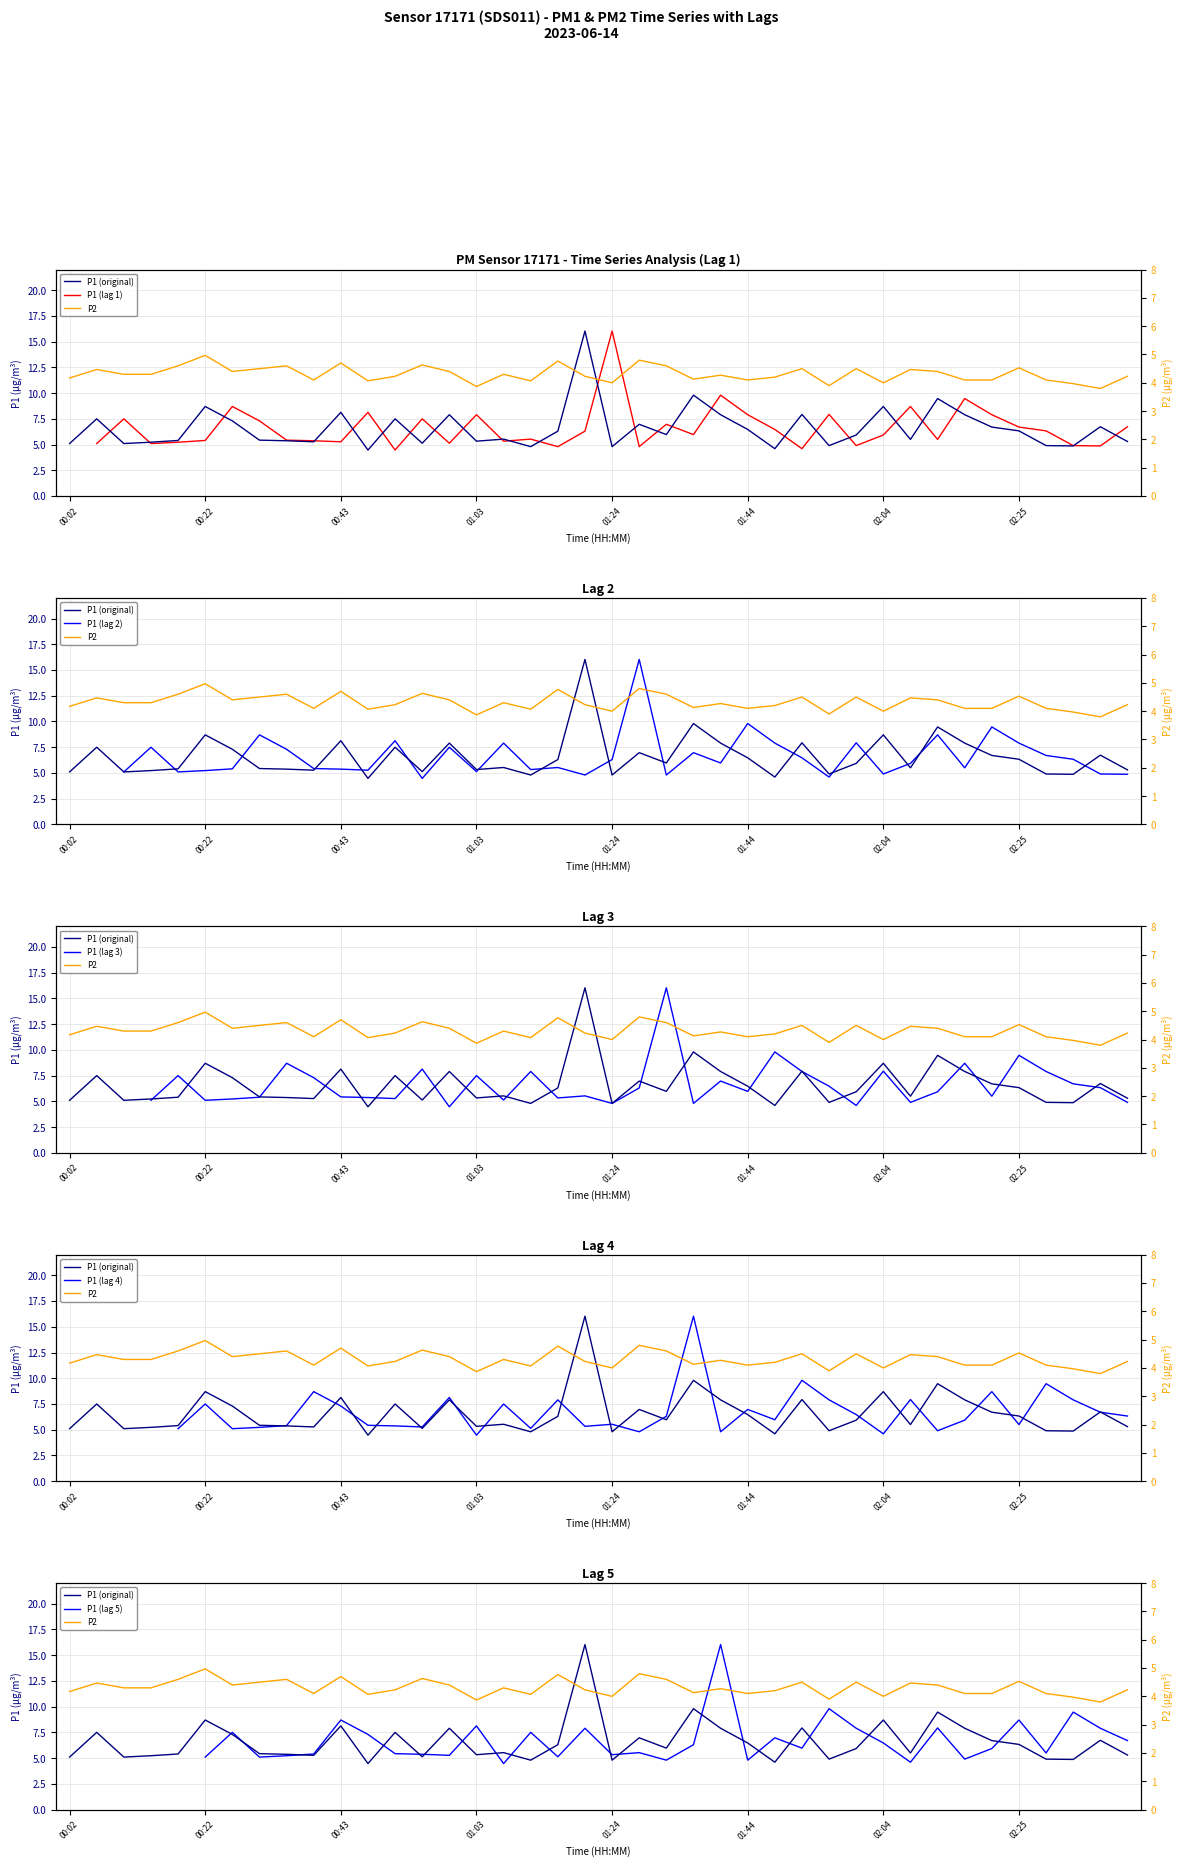

The P1 series shows 7.5 at 36. True or false?

False